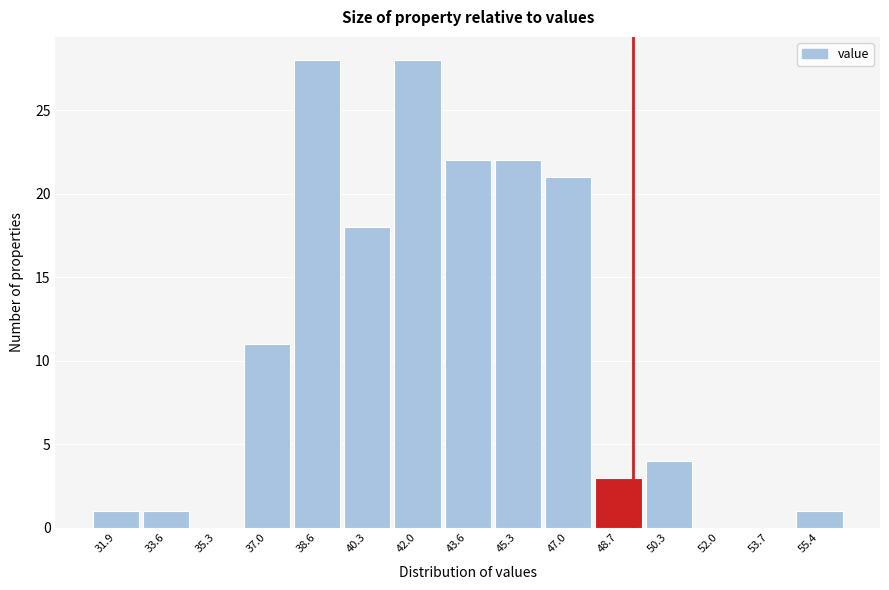

Reading left to right, what are all the values shown in this chart?

31.9=1	33.6=1	35.3=0	37.0=11	38.6=28	40.3=18	42.0=28	43.6=22	45.3=22	47.0=21	48.7=3	50.3=4	52.0=0	53.7=0	55.4=1